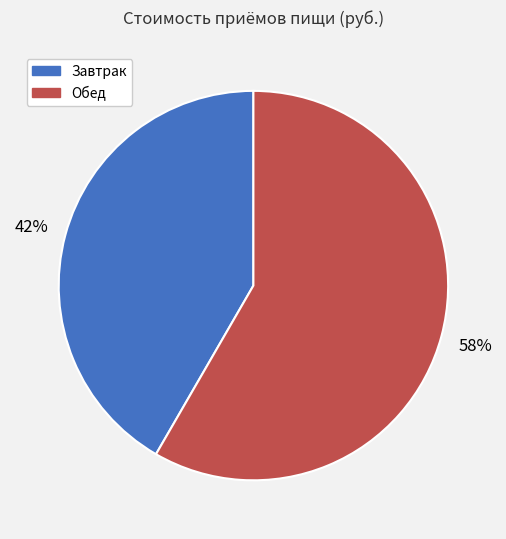

Which slice is the smallest?

Завтрак